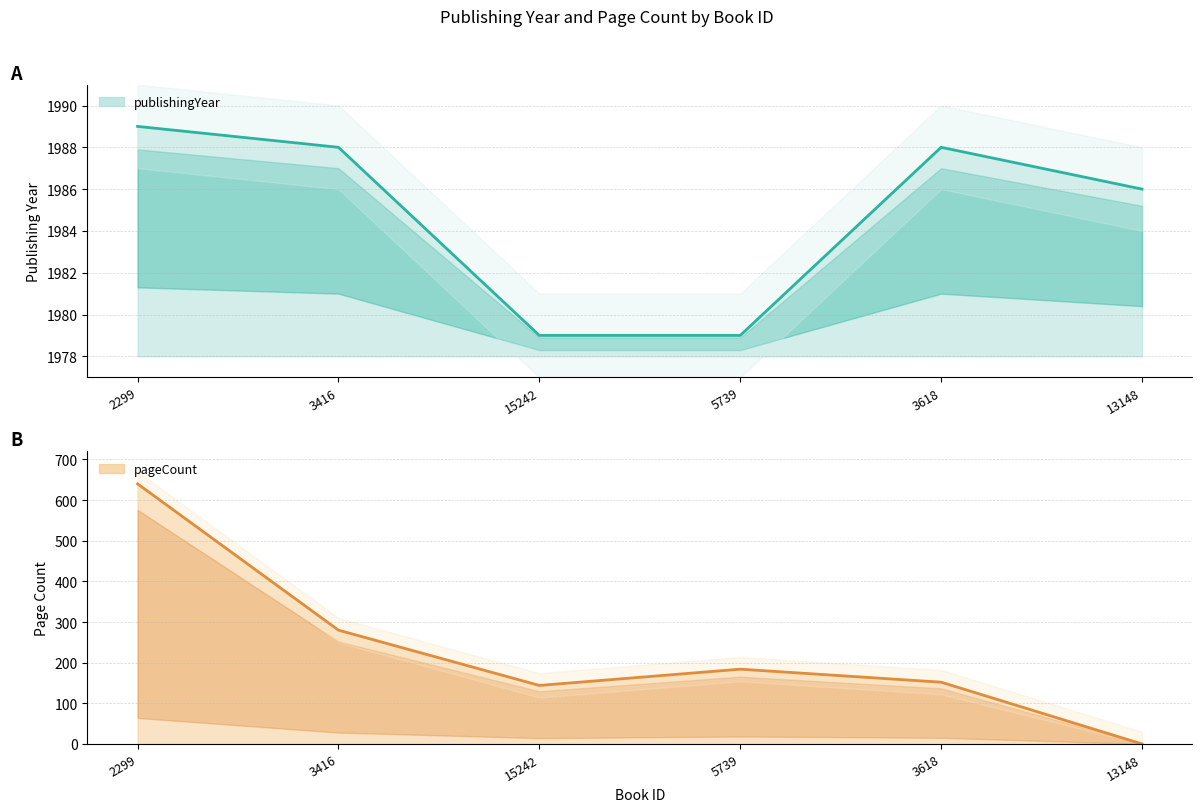

Where does the publishingYear series first go above 1988?

2299